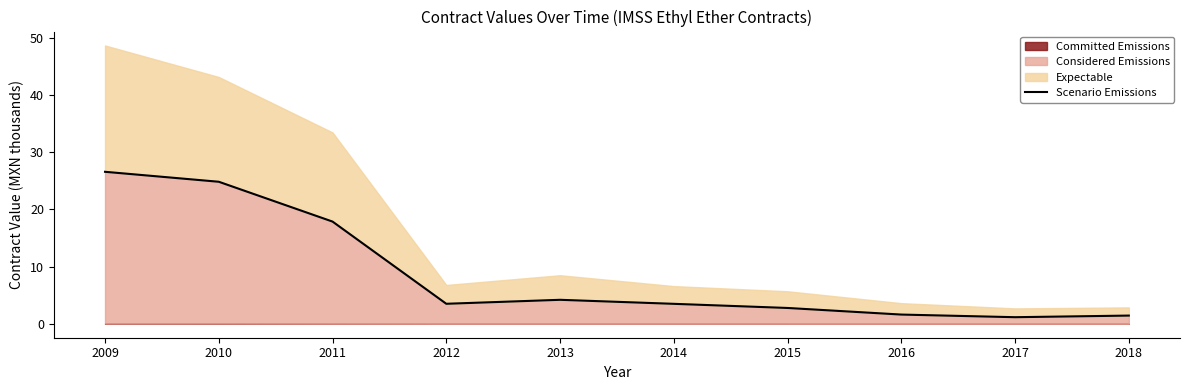

List the labels in order of value, smallest first.

2017, 2018, 2016, 2015, 2014, 2012, 2013, 2011, 2010, 2009